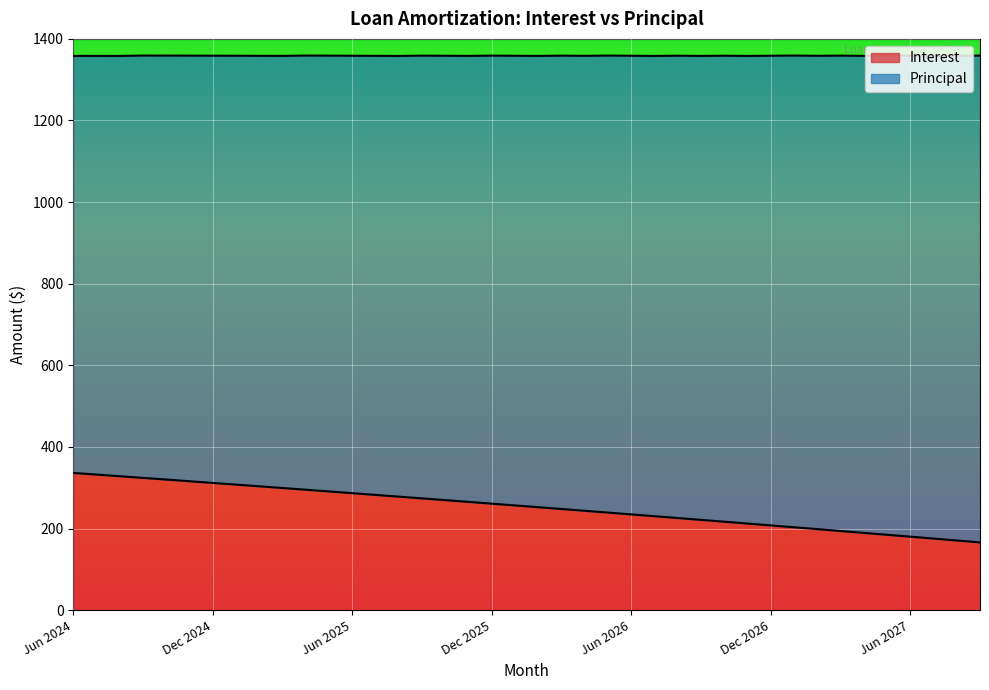

What is the average value?

253.3